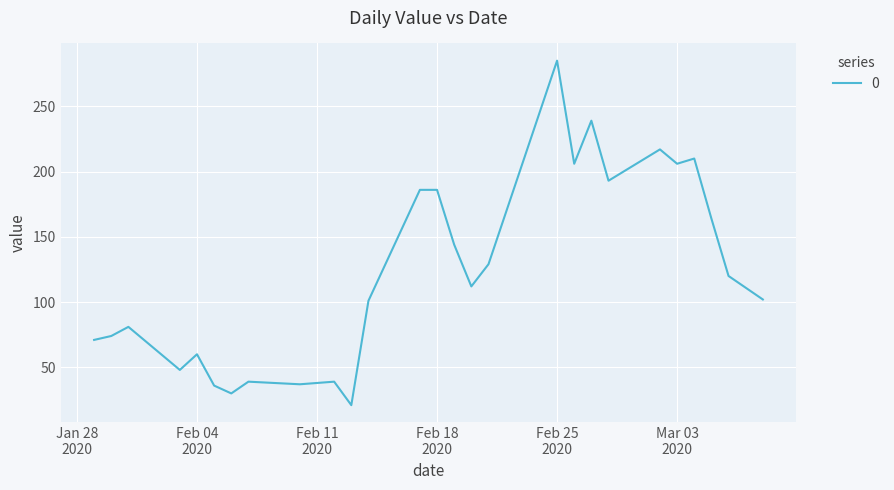

What is the difference between the maximum and minimum values?

264